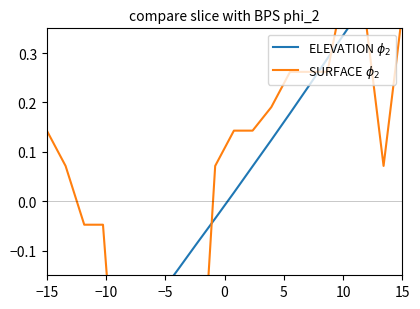

At how many categories does at least one series exceed 0?

13